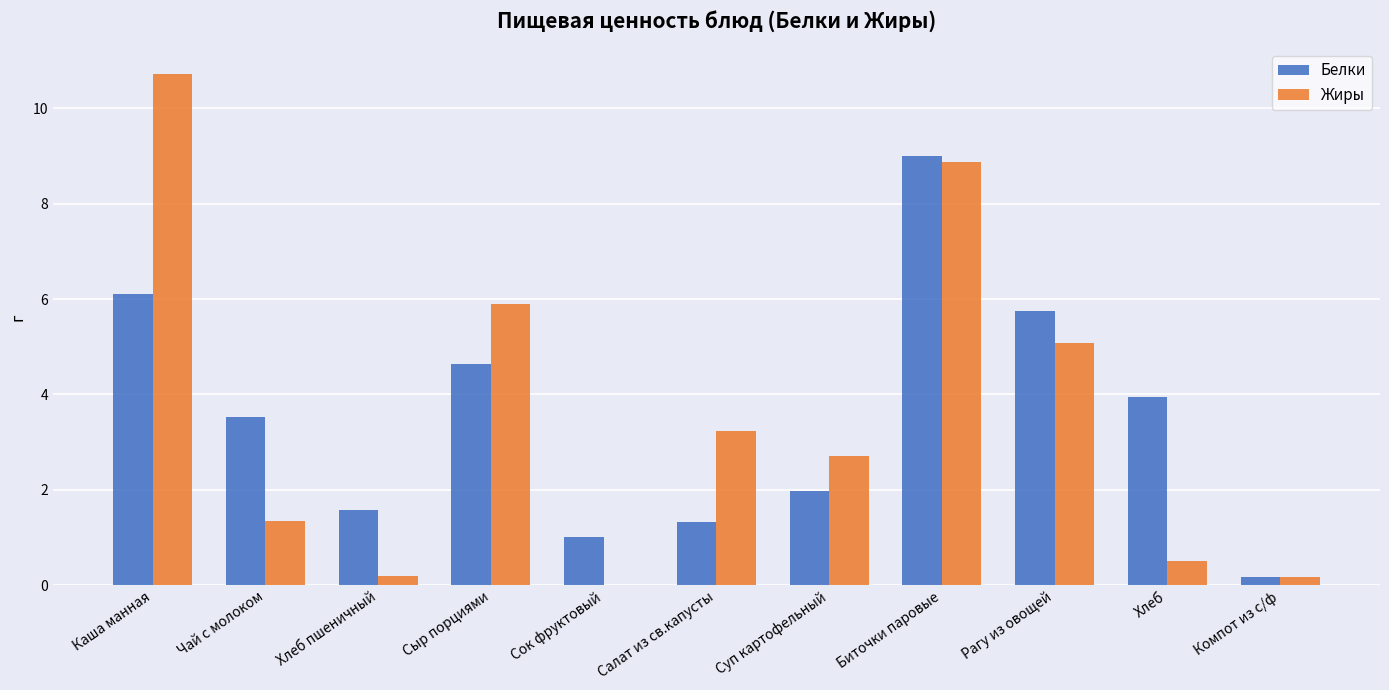

At which category is the sum across all series the highest?

Биточки паровые